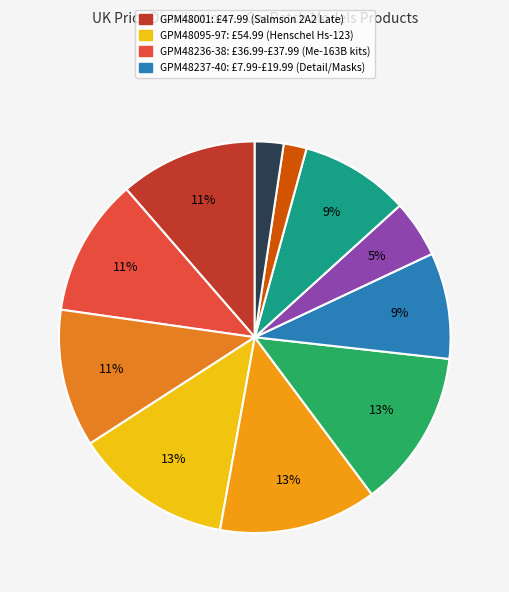

Count the number of slices in the pie.

11